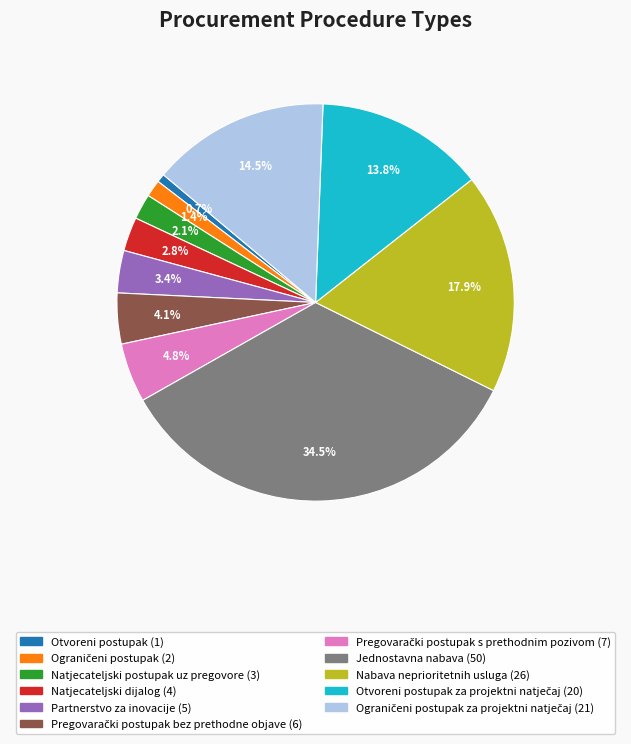

Count the number of slices in the pie.

11